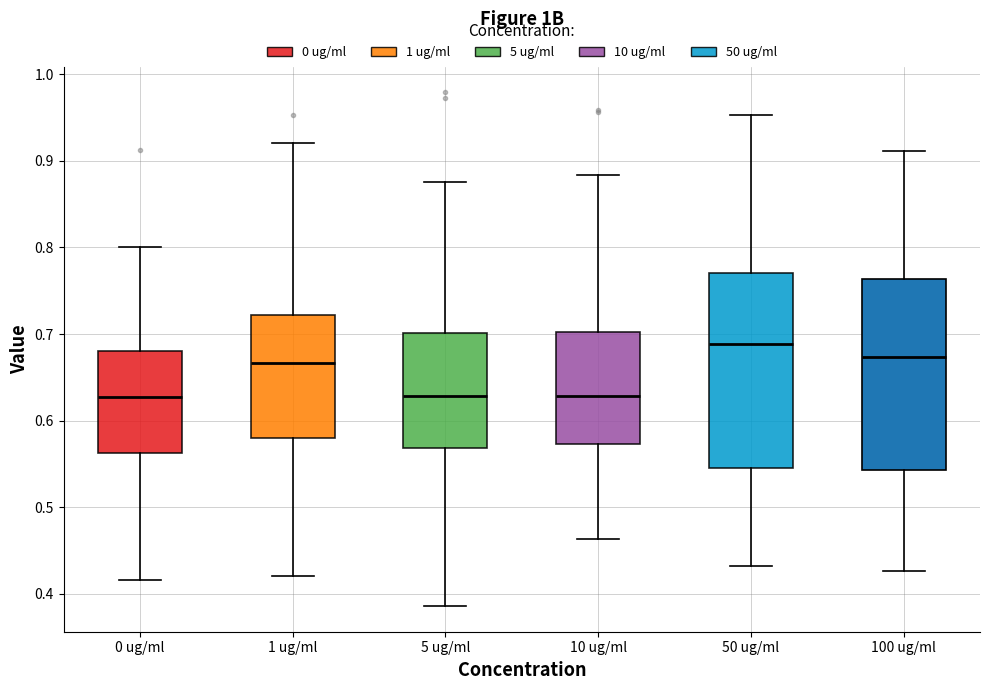

Where is the lower edge of the box for 100 ug/ml on the y-axis? The values are not printed on the chart, so give them approximately, as read against the axis.

0.54